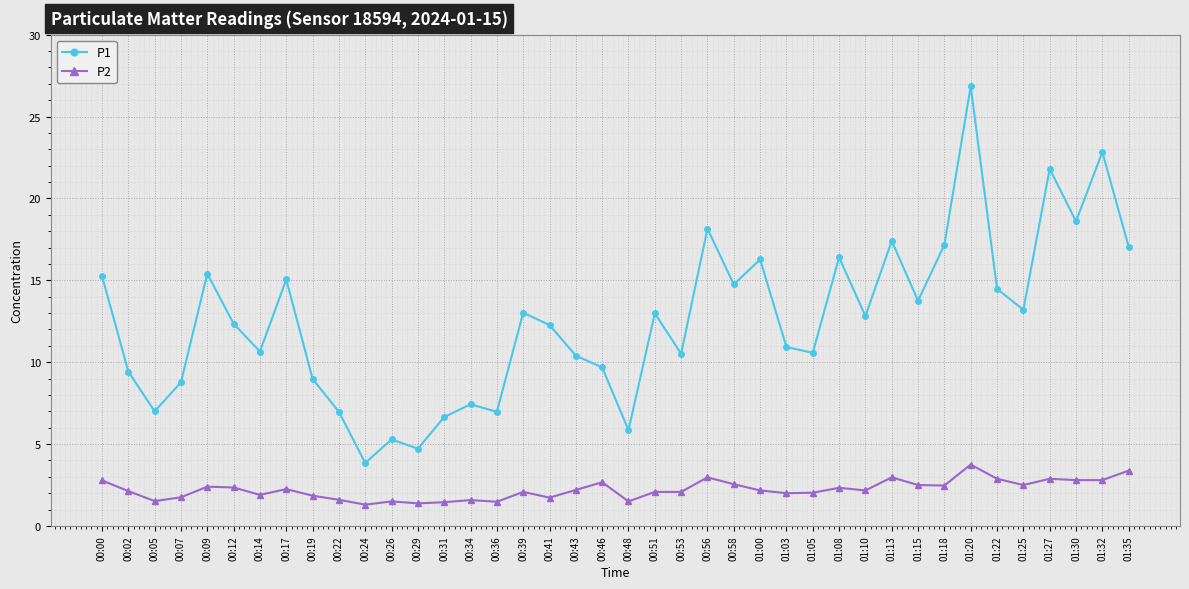

True or false: P1 and P2 intersect in this chart.

False